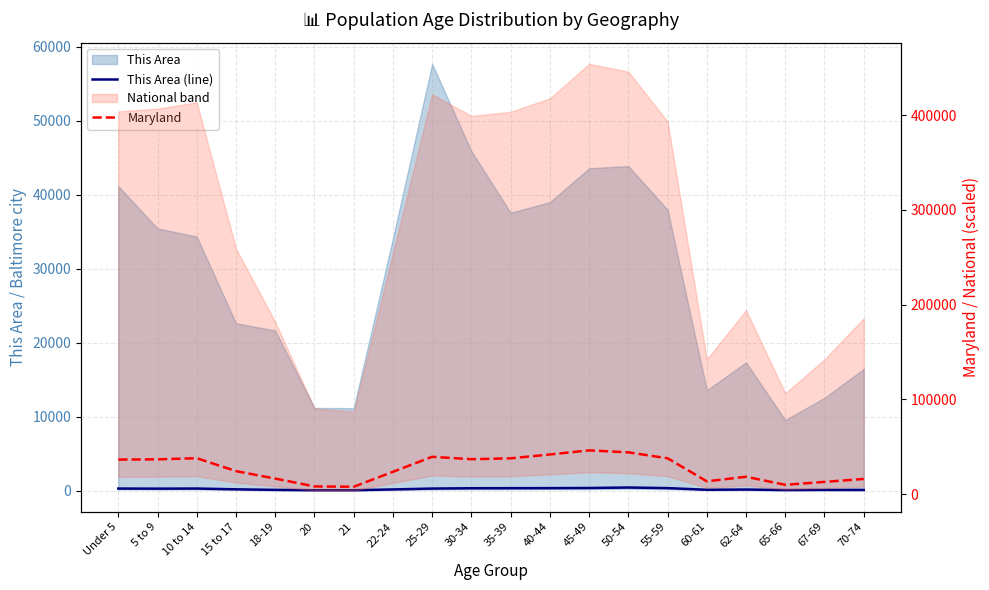

True or false: This Area (line) has a value of 427.0 at 50-54.

True